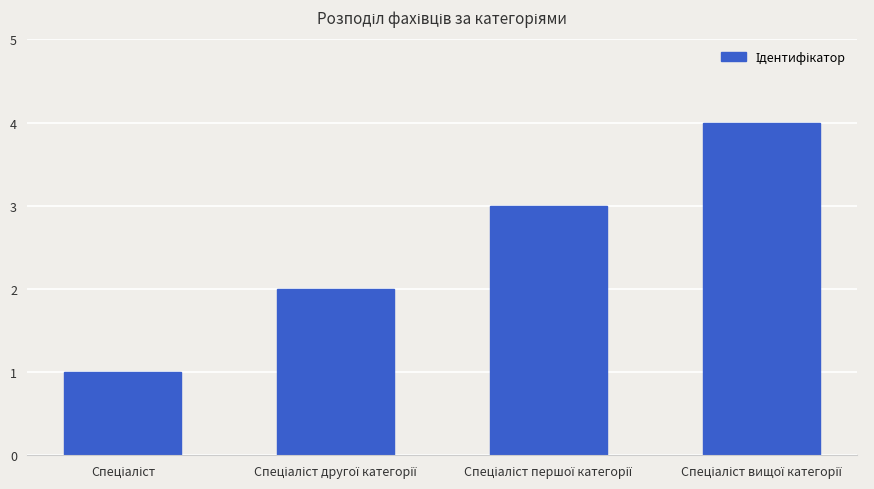

What is the greatest value displayed?

4